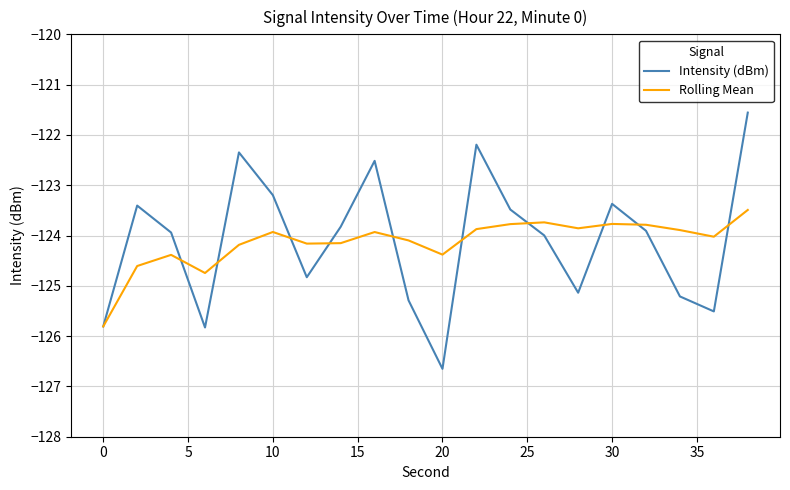

How many interior local valleys does the Rolling Mean series have?

5